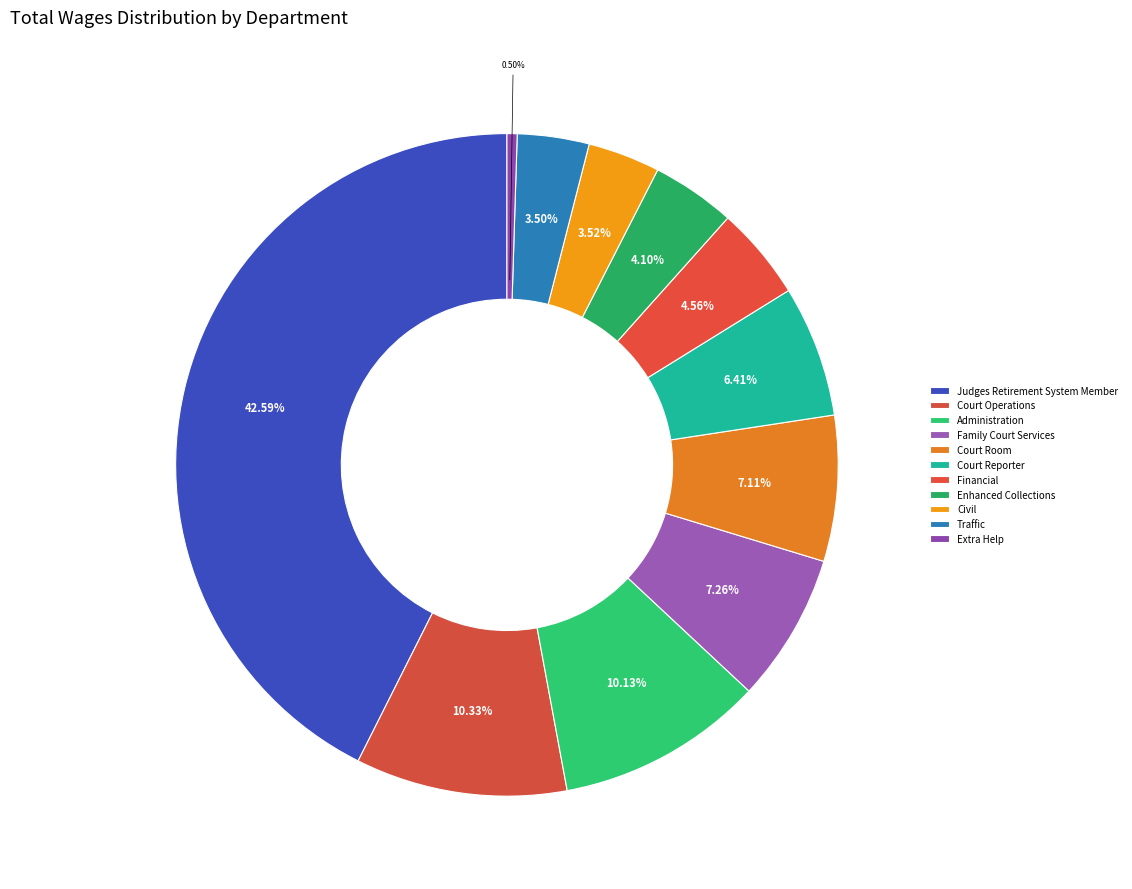

Between Enhanced Collections and Administration, which is larger?

Administration